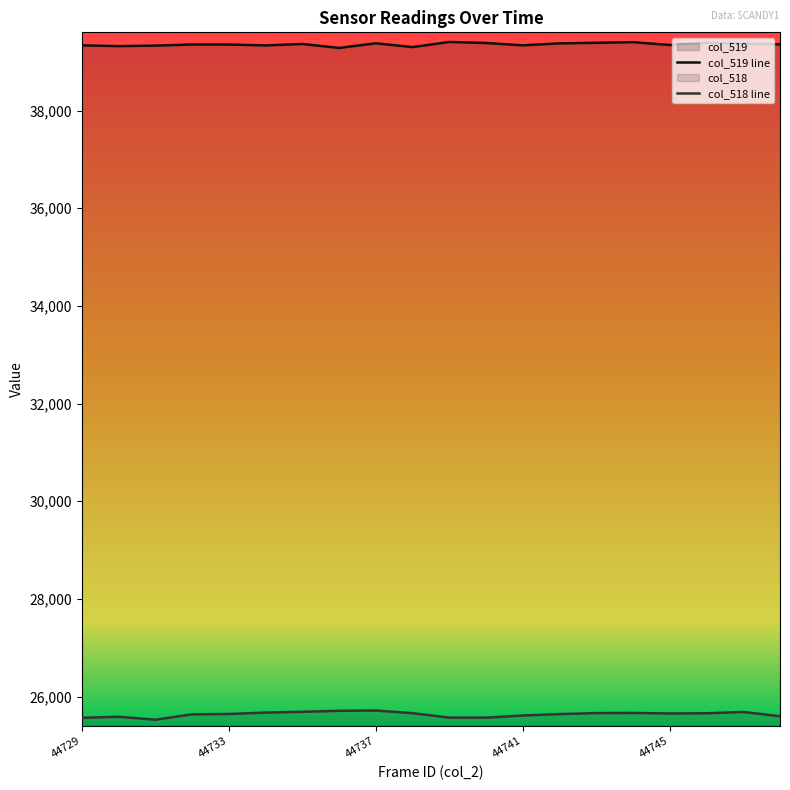

Which series has the largest total across all categories?

col_519 line